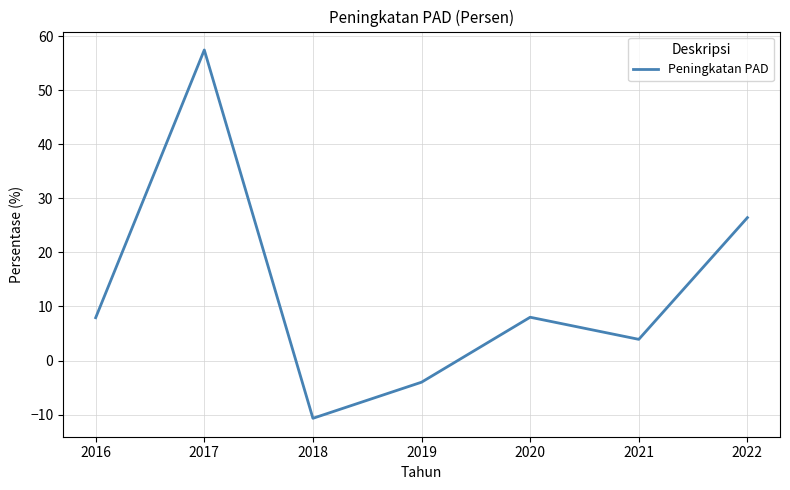

What is the average value?

12.7